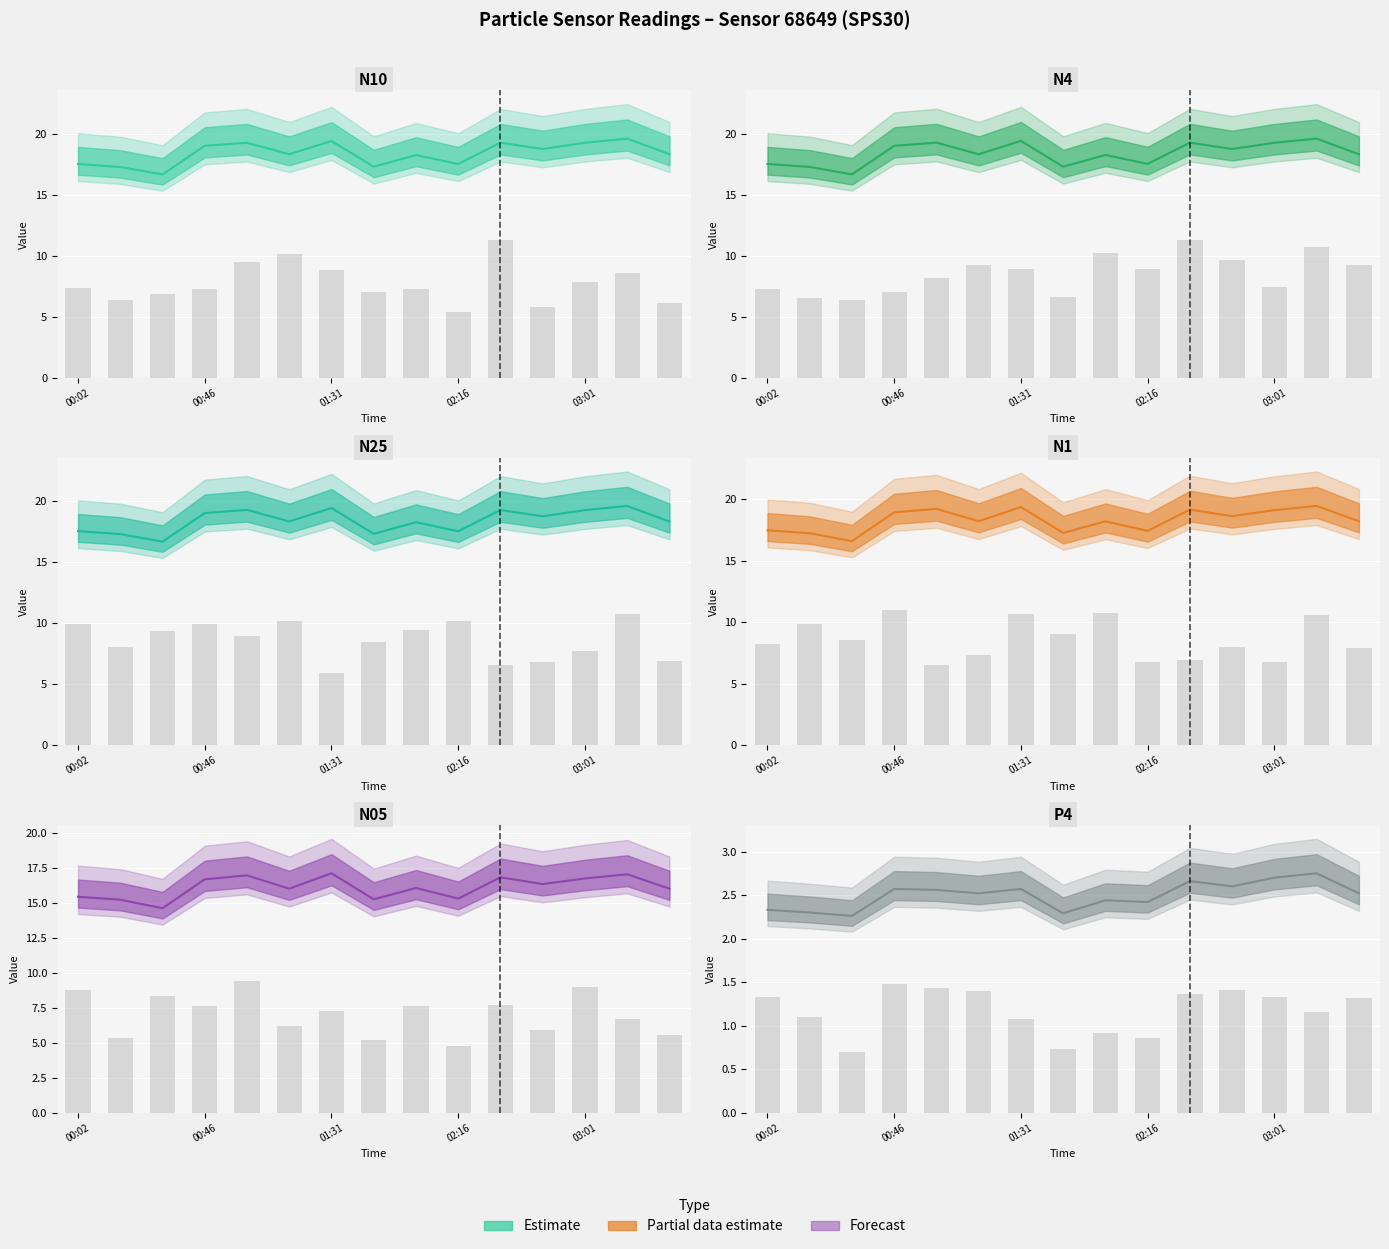

Are the bars grouped side by side (vs. stacked)?

Yes